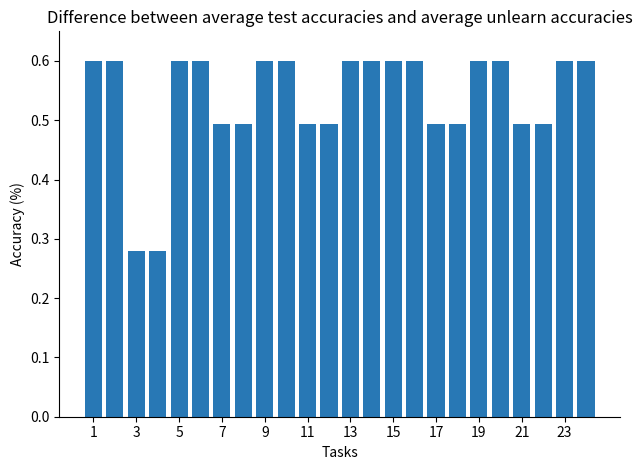

Are the bars grouped side by side (vs. stacked)?

No